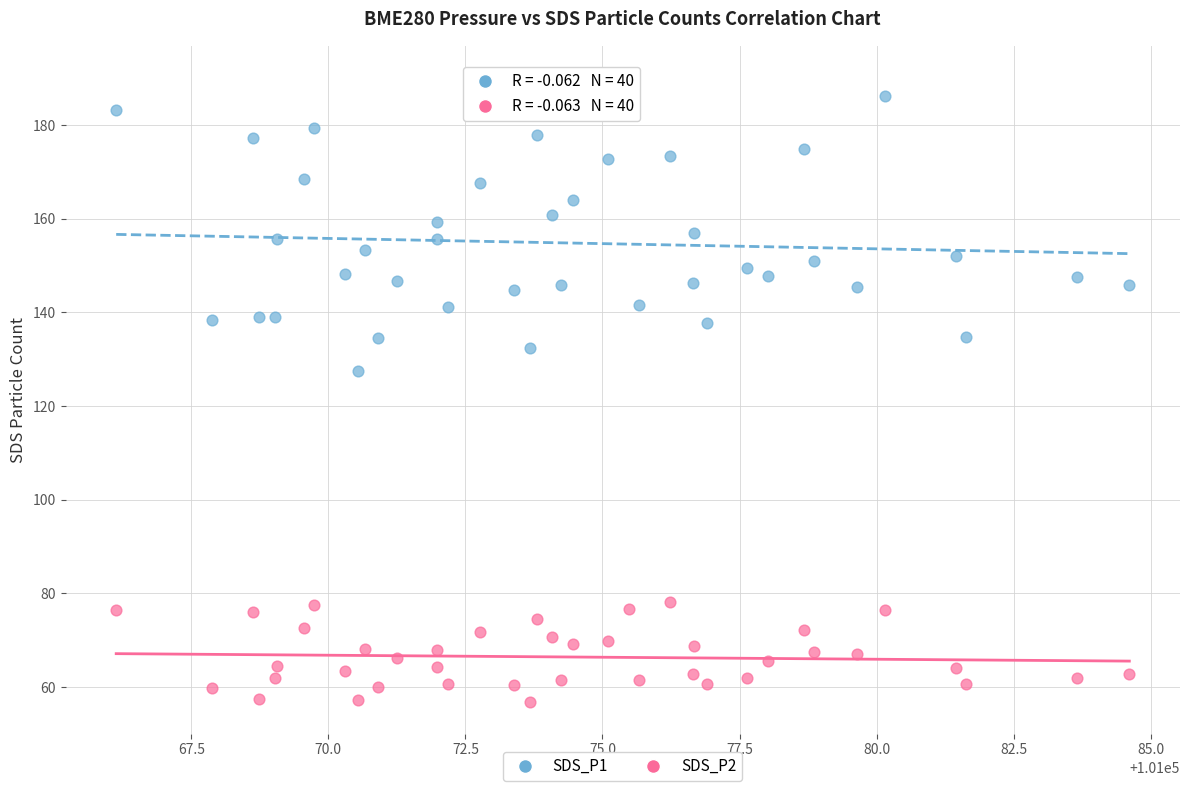

Which series has the widest spread of Y values?

SDS_P1